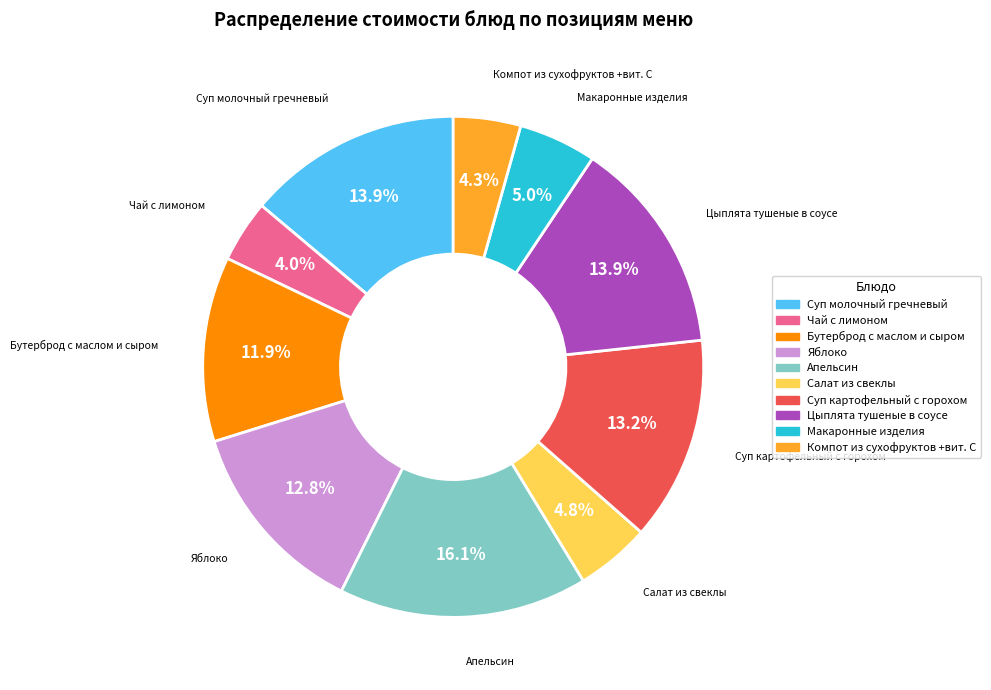

To the nearest percent, what portion does Апельсин represent?

16%